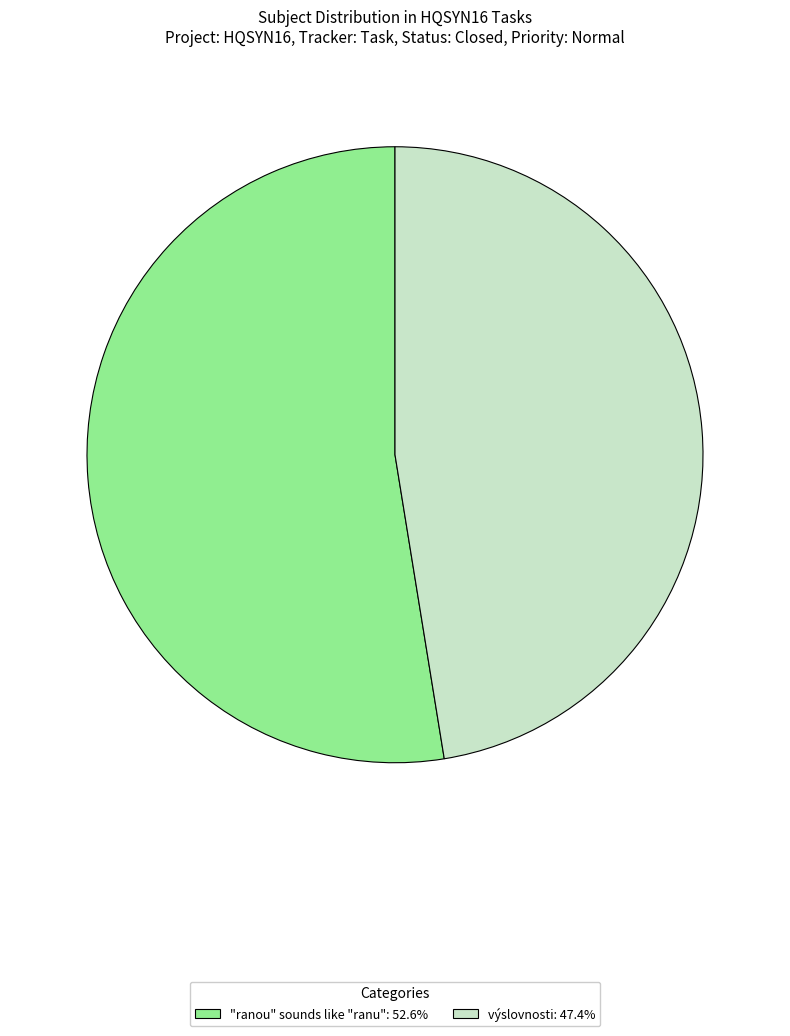

Approximately how many times larger is the value at "ranou" sounds like "ranu": 52.6% compared to výslovnosti: 47.4%?

1.1